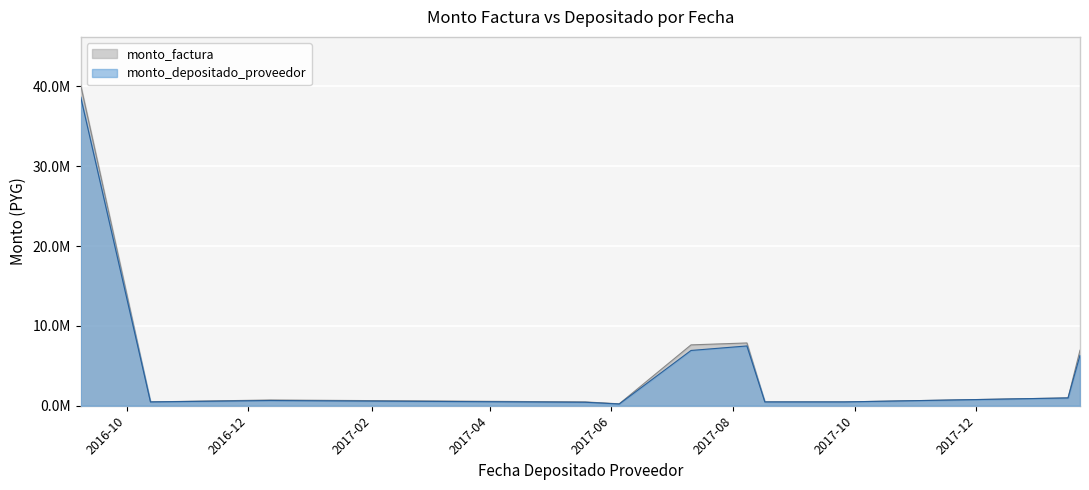

Reading left to right, transcribe all the data shown in this chart.

monto_depositado_proveedor: 38671818	478255	654546	436364	218182	6922273	7485609	478255	478255	976436	6318182
monto_factura: 40160000	480000	720000	480000	240000	7620000	7860000	480000	480000	980000	6950000